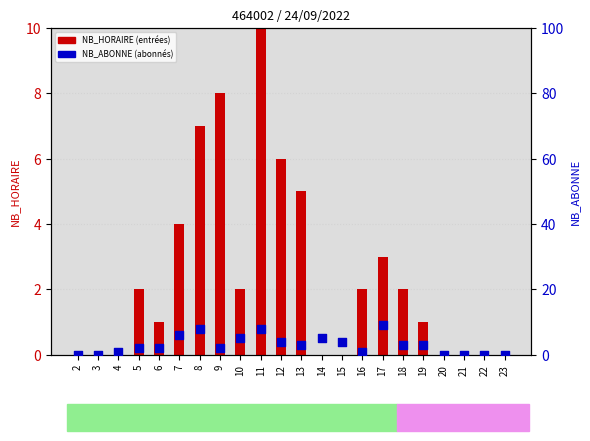

What are all the series names shown in the legend?

NB_HORAIRE (entrées), NB_ABONNE (abonnés)